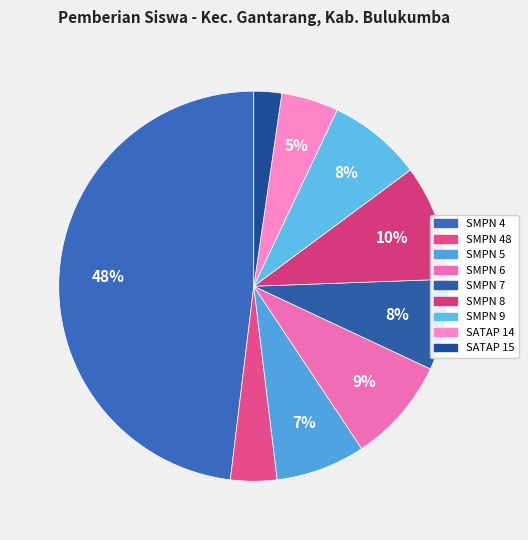

How many slices are in this pie chart?

9